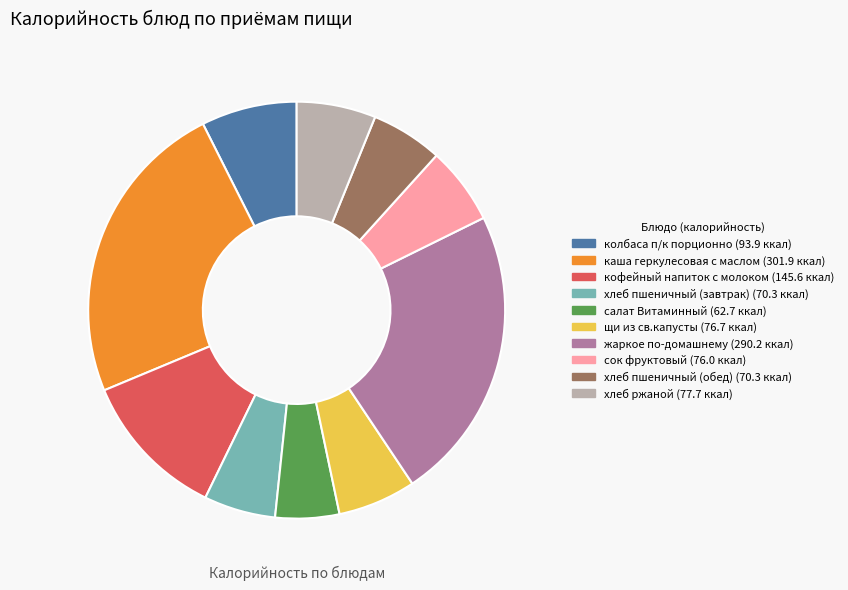

Count the number of slices in the pie.

10